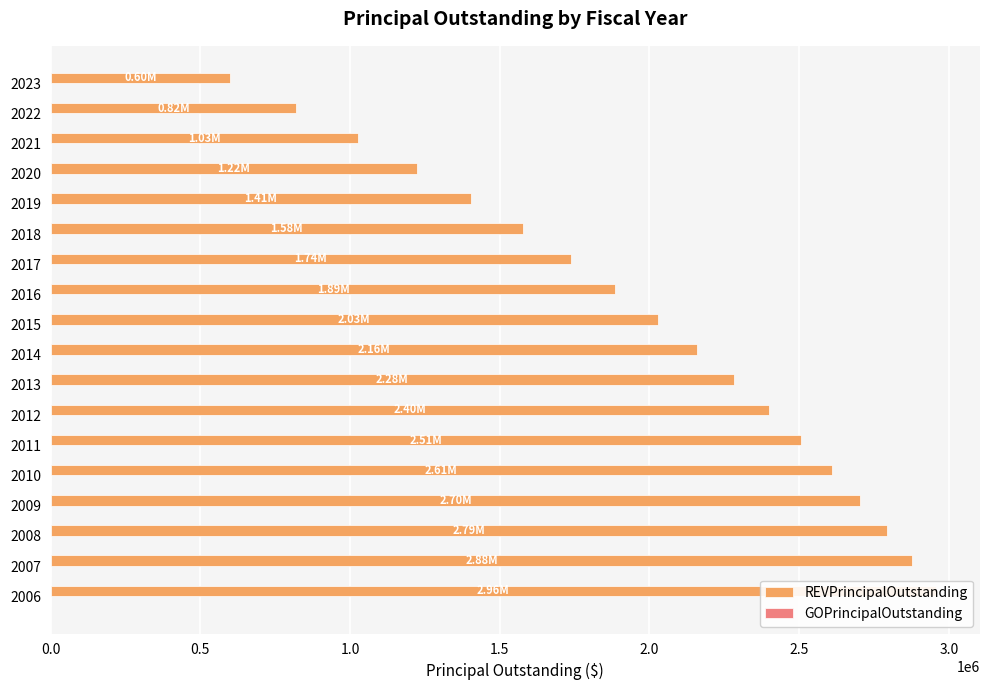

Is the value of GOPrincipalOutstanding at 2.5 greater than the value of REVPrincipalOutstanding at 3.0?

No